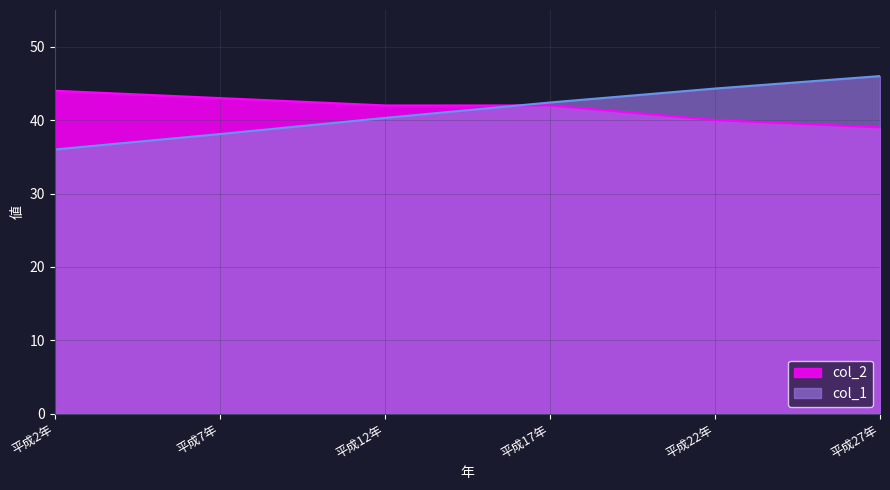

What is the spread (max minus min) of values at 平成2年?

8.0